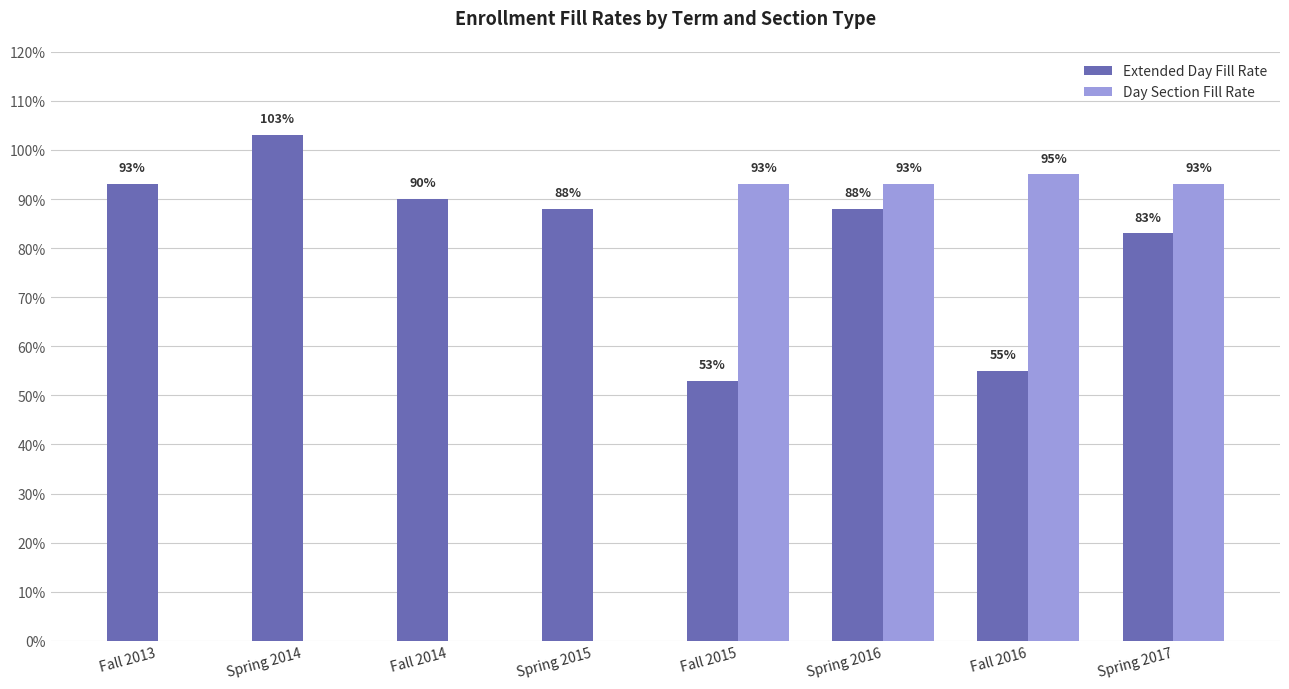

Which series has the largest total across all categories?

Extended Day Fill Rate